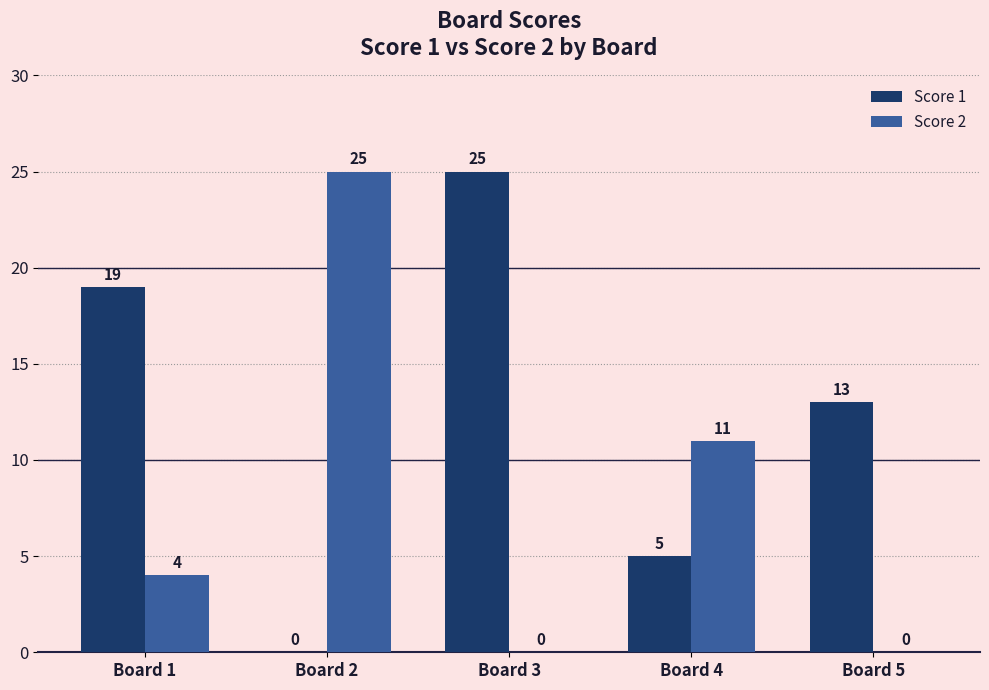

Does the chart contain stacked bars?

No